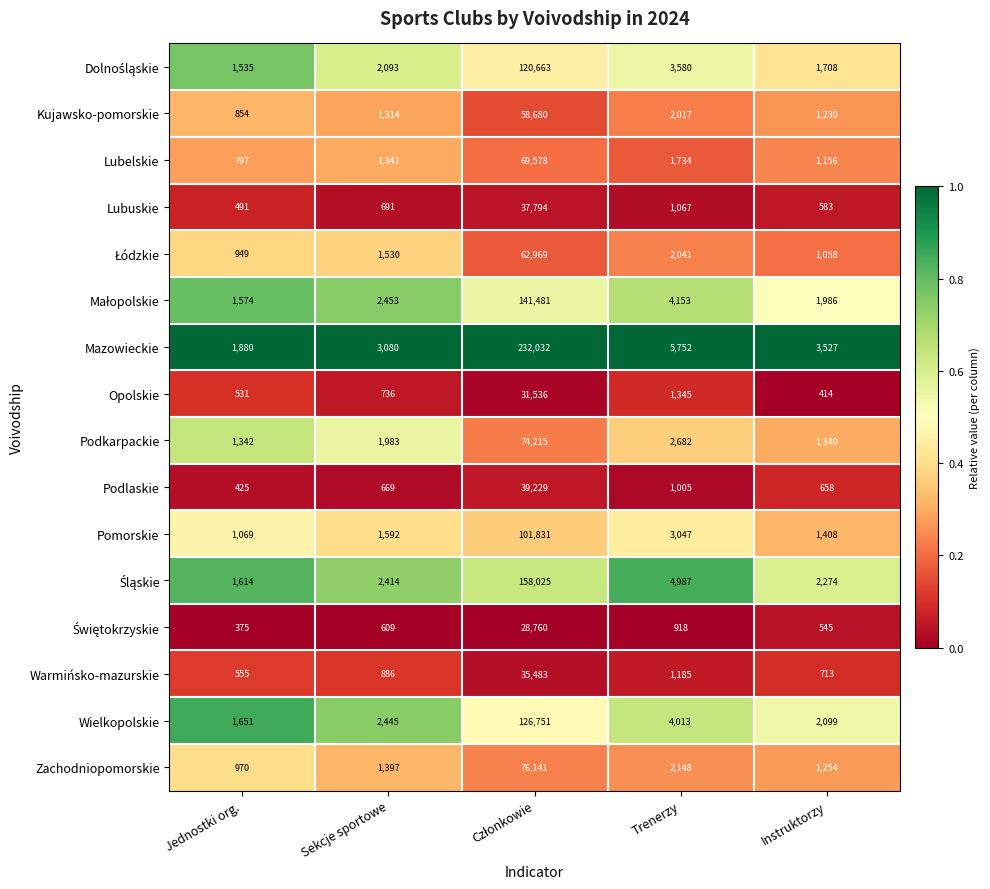

What is the greatest value displayed?

232032